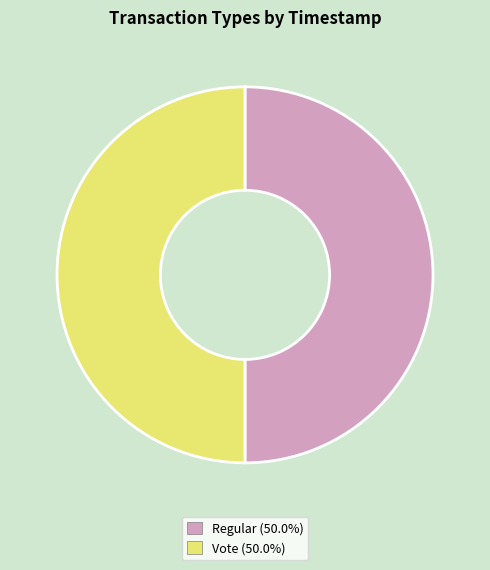

Approximately how many times larger is the value at Vote compared to Regular?

1.0